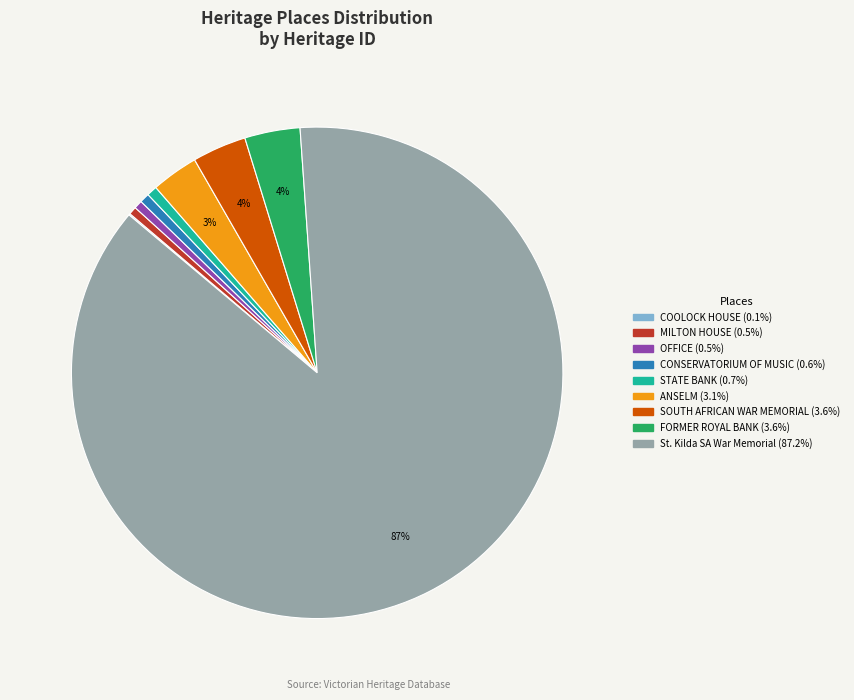

Is there any slice that represents more than half of the pie?

Yes